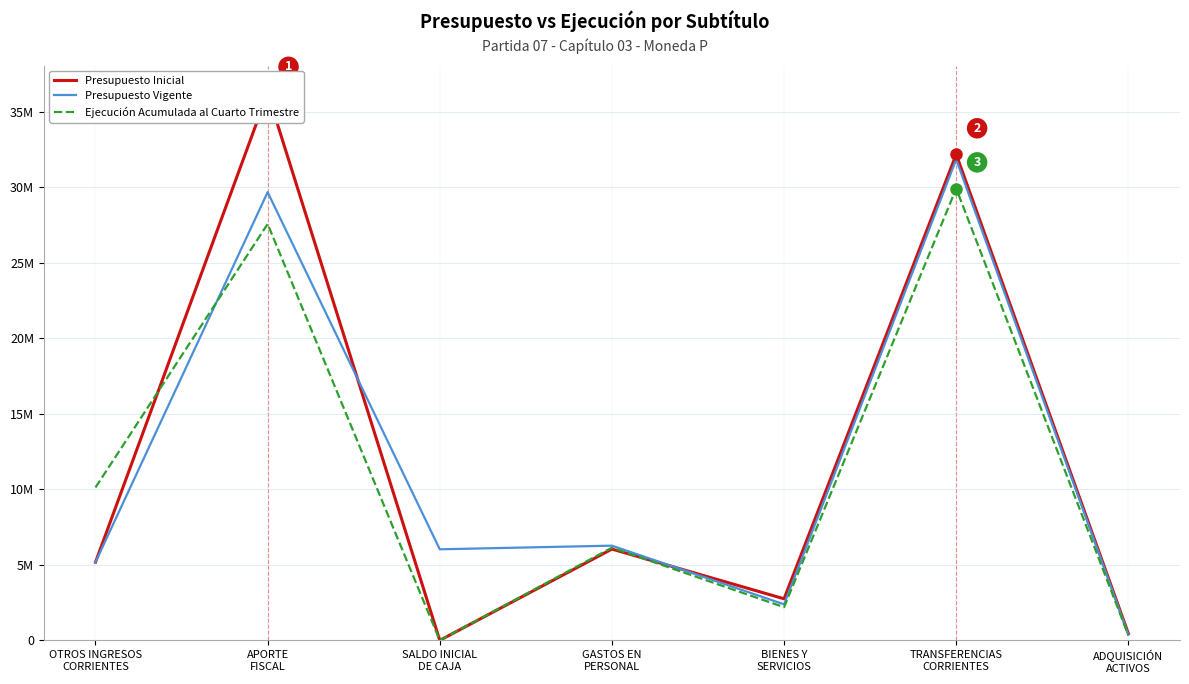

True or false: Presupuesto Inicial has a value of 2751727 at BIENES Y
SERVICIOS.

True